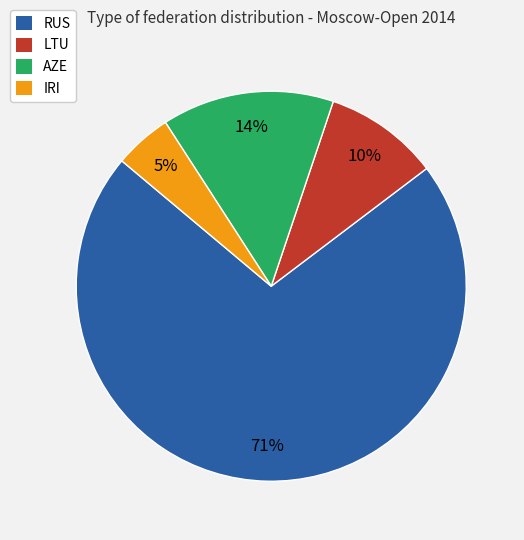

To the nearest percent, what is the average slice percentage?

25%